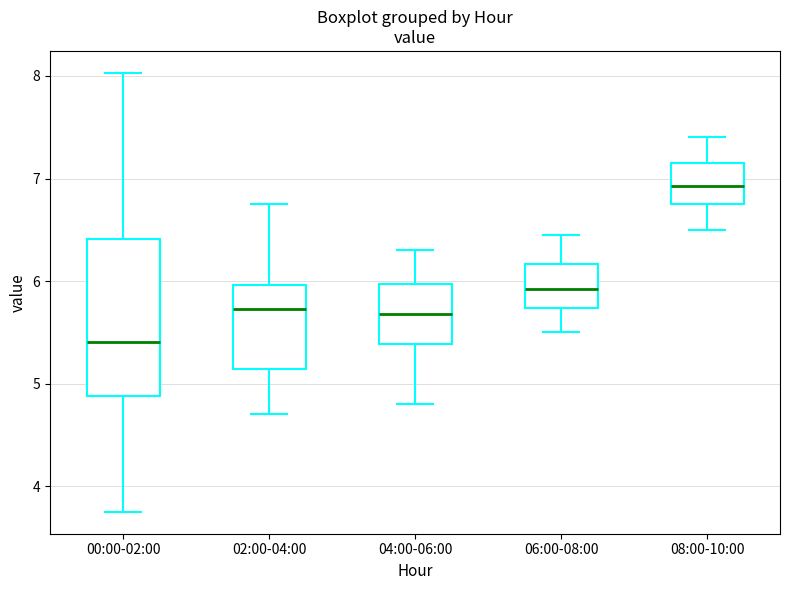

Where does the upper whisker of the box for 00:00-02:00 end on the y-axis? The values are not printed on the chart, so give them approximately, as read against the axis.

8.0